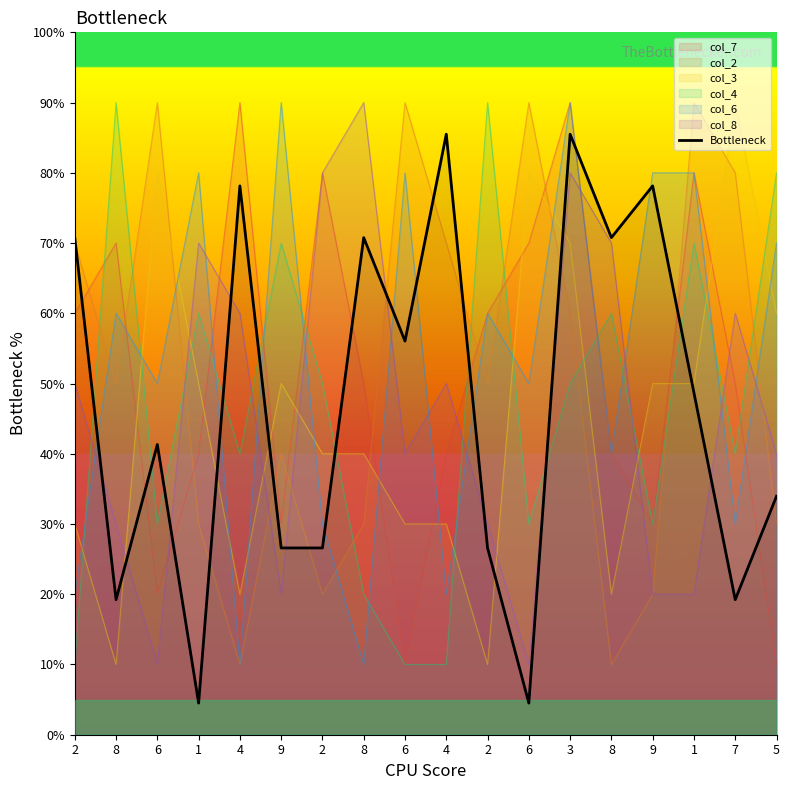

Reading left to right, extract all data points from this chart.

70.8	19.2	41.3	4.5	78.1	26.6	26.6	70.8	56.0	85.5	26.6	4.5	85.5	70.8	78.1	48.7	19.2	34.0